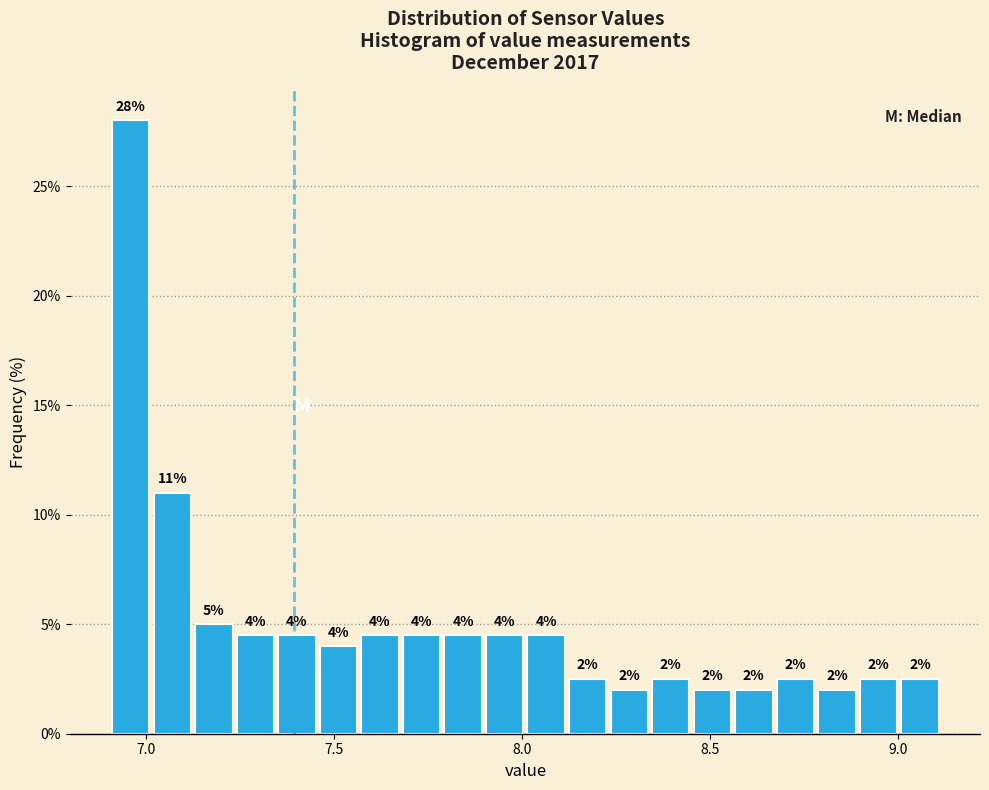

Around what value on the x-axis is the tallest bar? Give the approximate position of its centre, as read against the axis.

6.95